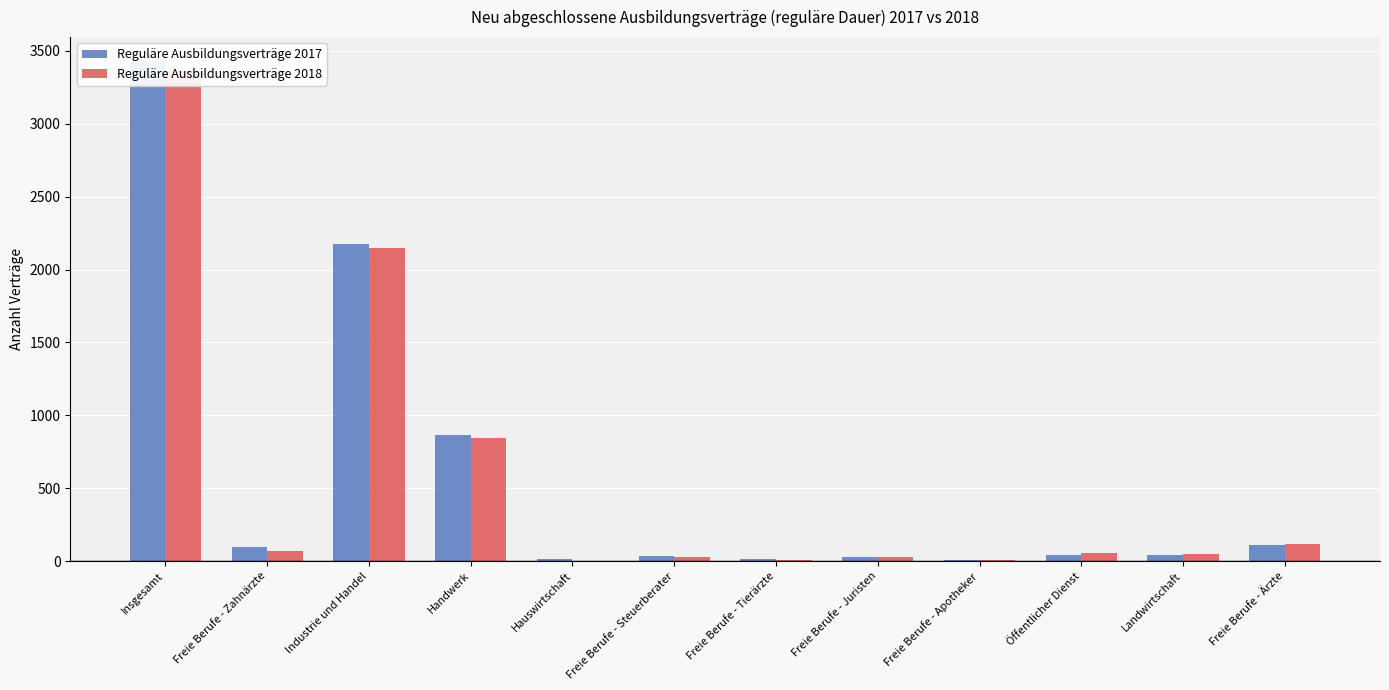

What is the value of the Reguläre Ausbildungsverträge 2017 bar at the 1st from the left?

3423